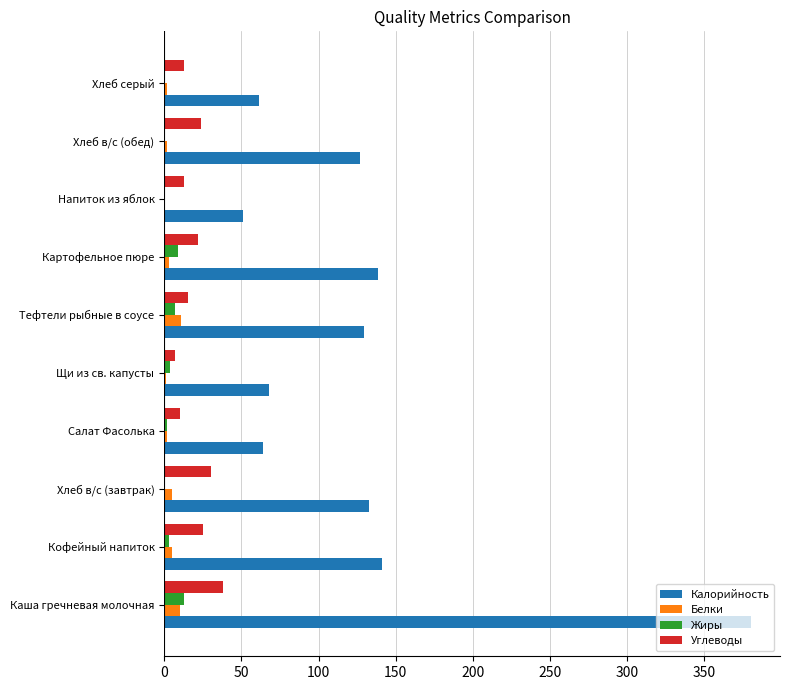

Which series has the largest total across all categories?

Калорийность